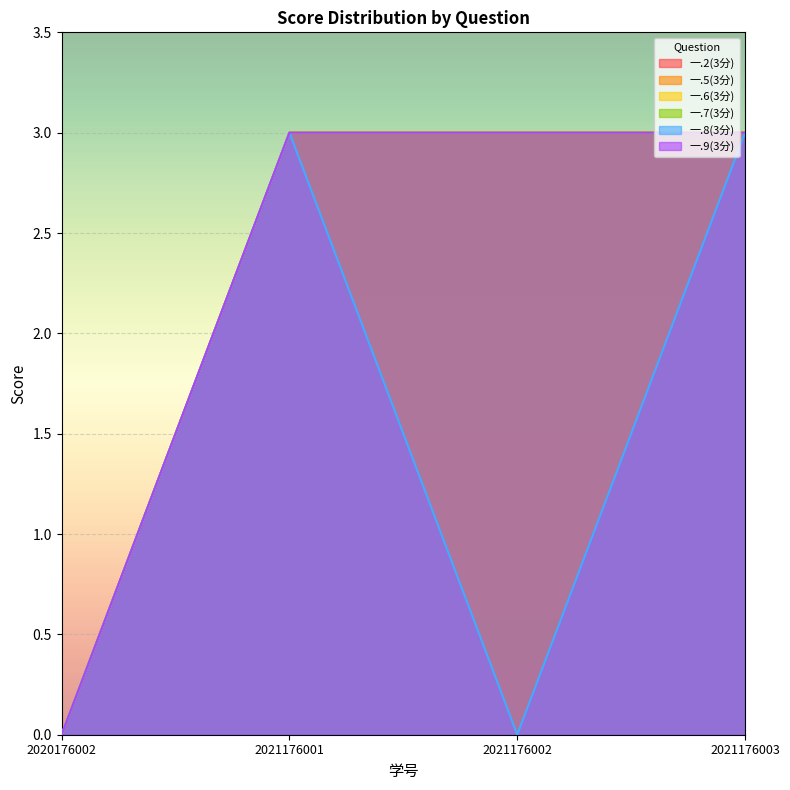

At how many categories does at least one series exceed 0?

3